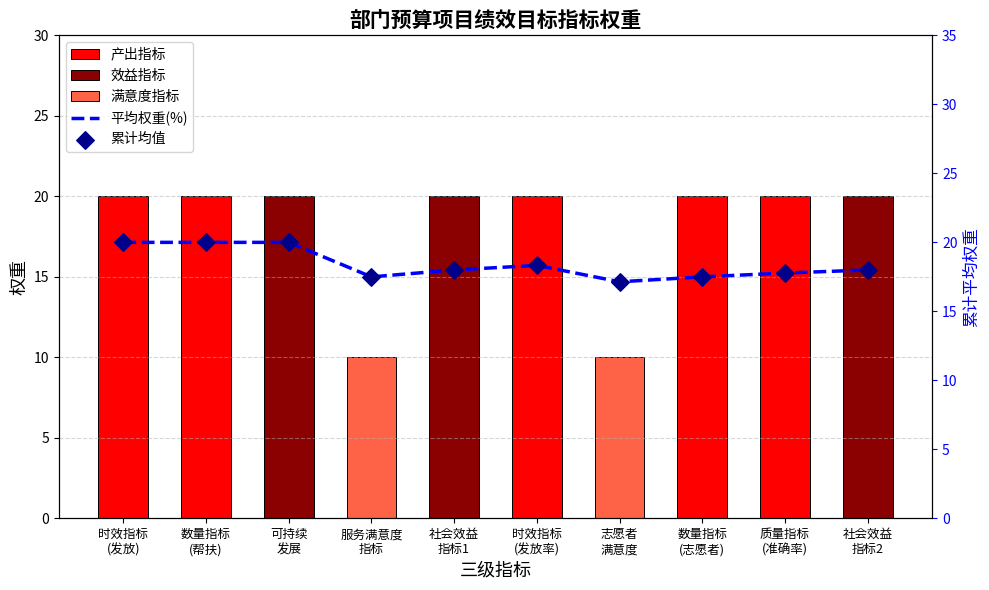

Is the value of 平均权重(%) at 服务满意度
指标 greater than the value of 累计均值 at 社会效益
指标1?

No